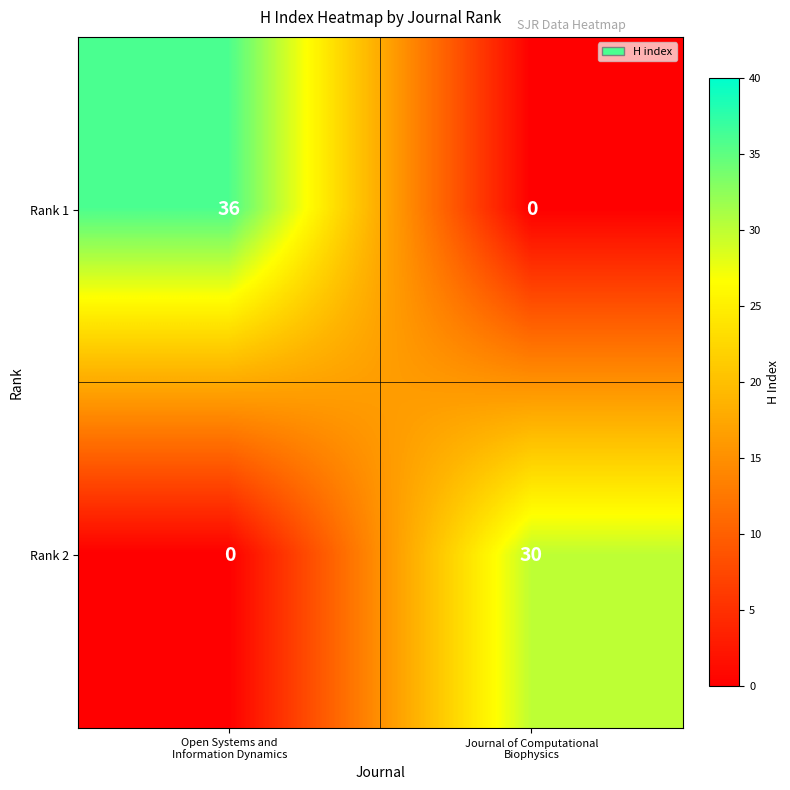

Which series has the largest total across all categories?

Rank 1